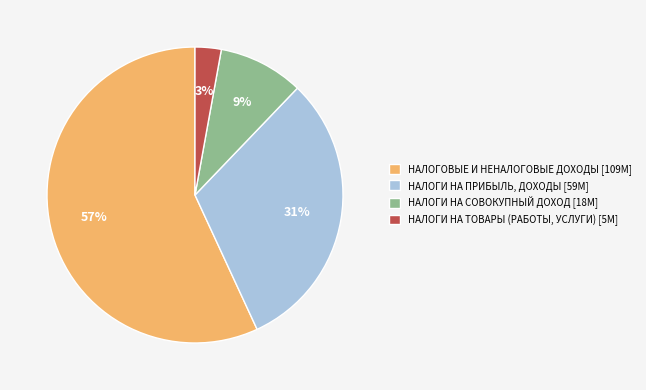

True or false: НАЛОГИ НА ТОВАРЫ (РАБОТЫ, УСЛУГИ) [5M] accounts for 3% of the total.

True